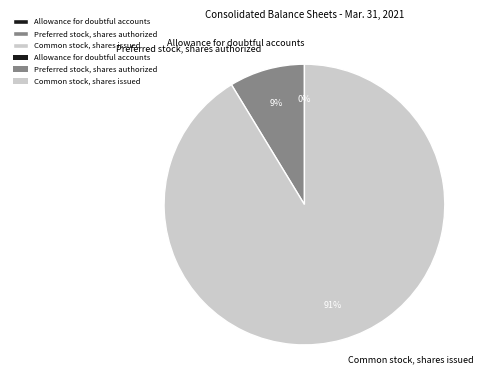

Does Common stock, shares issued account for over 50% of the chart?

Yes